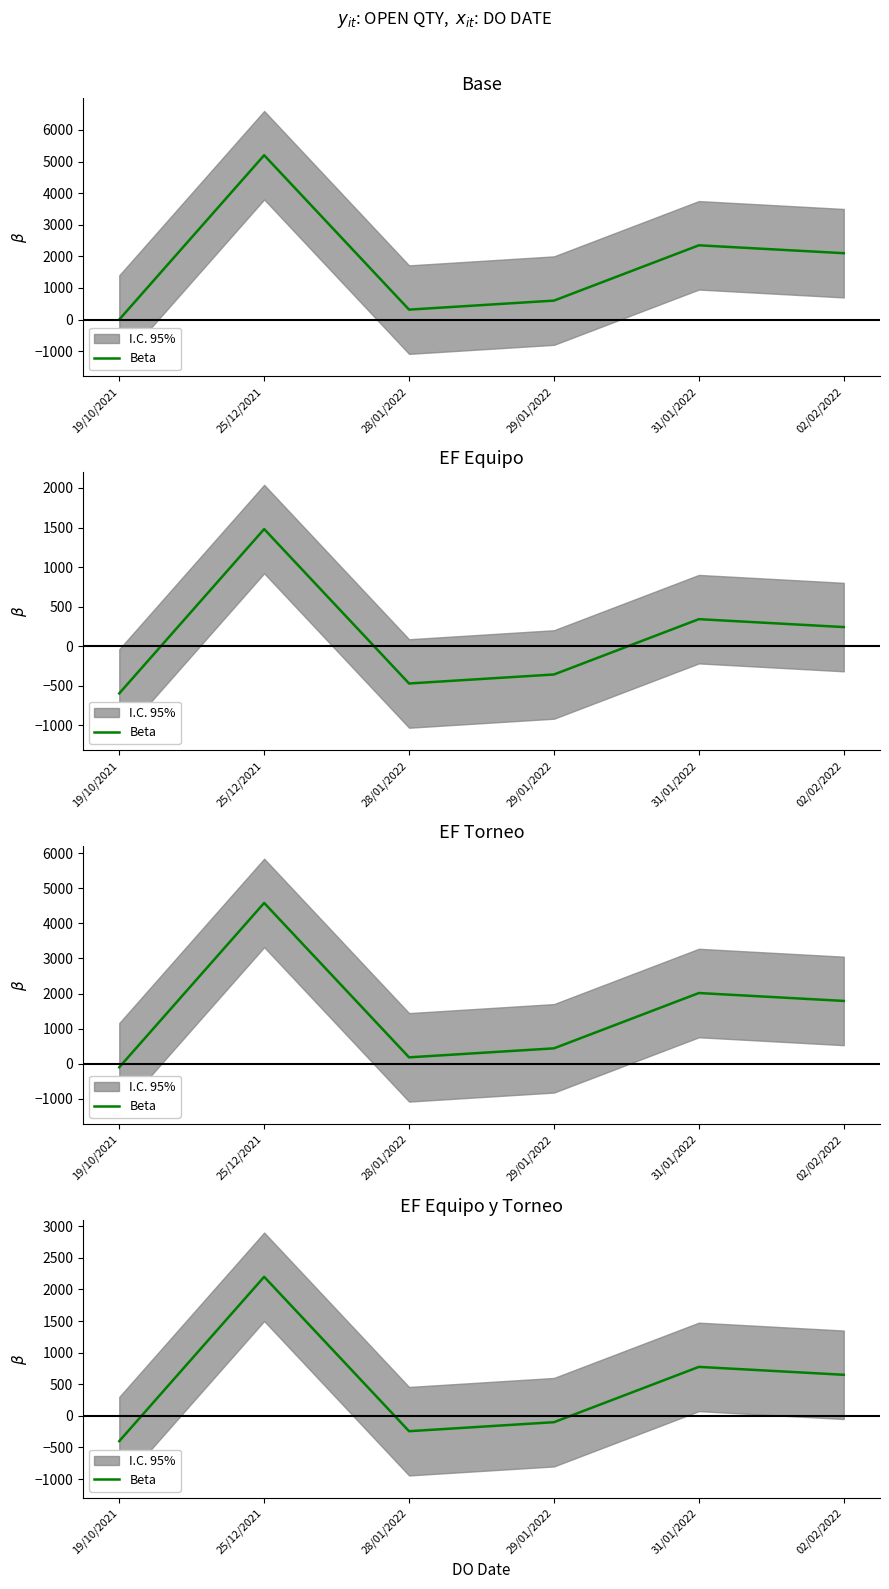

What is the value of the 3rd point from the left?

-242.5